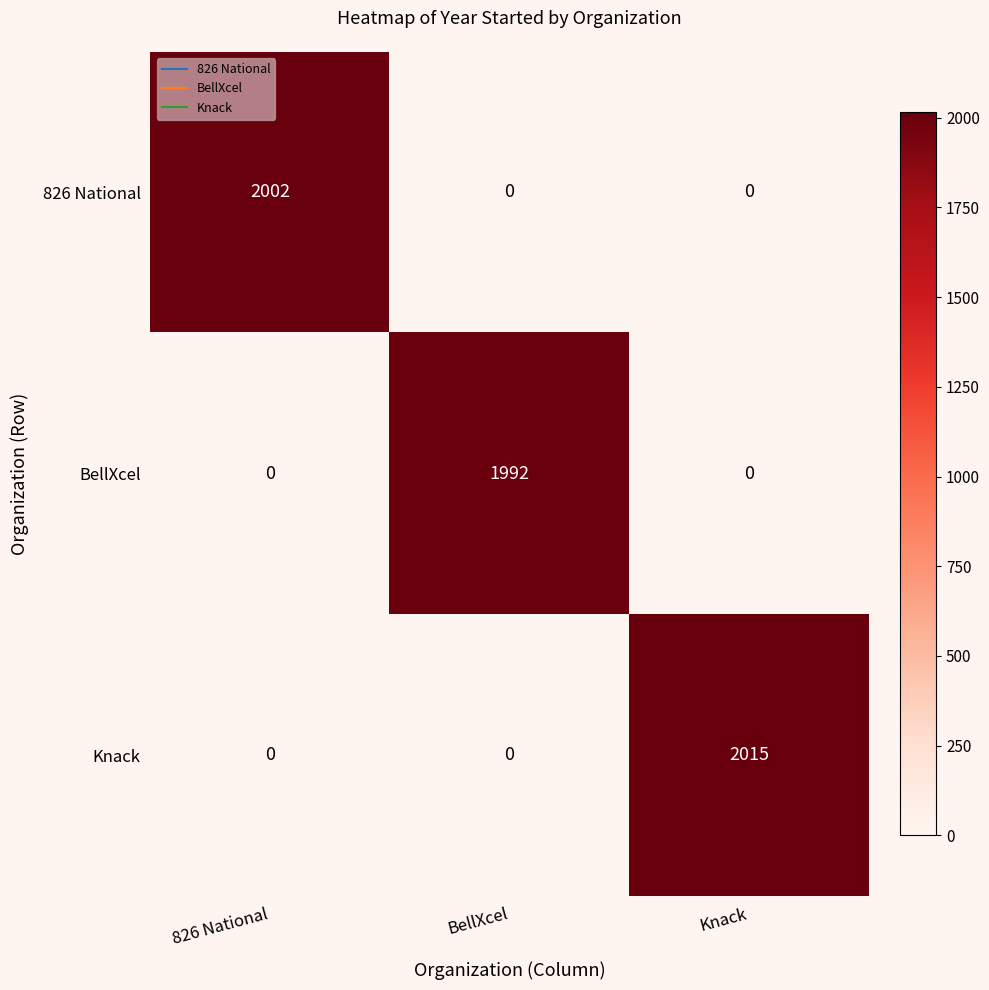

Which series has the largest total across all categories?

Knack